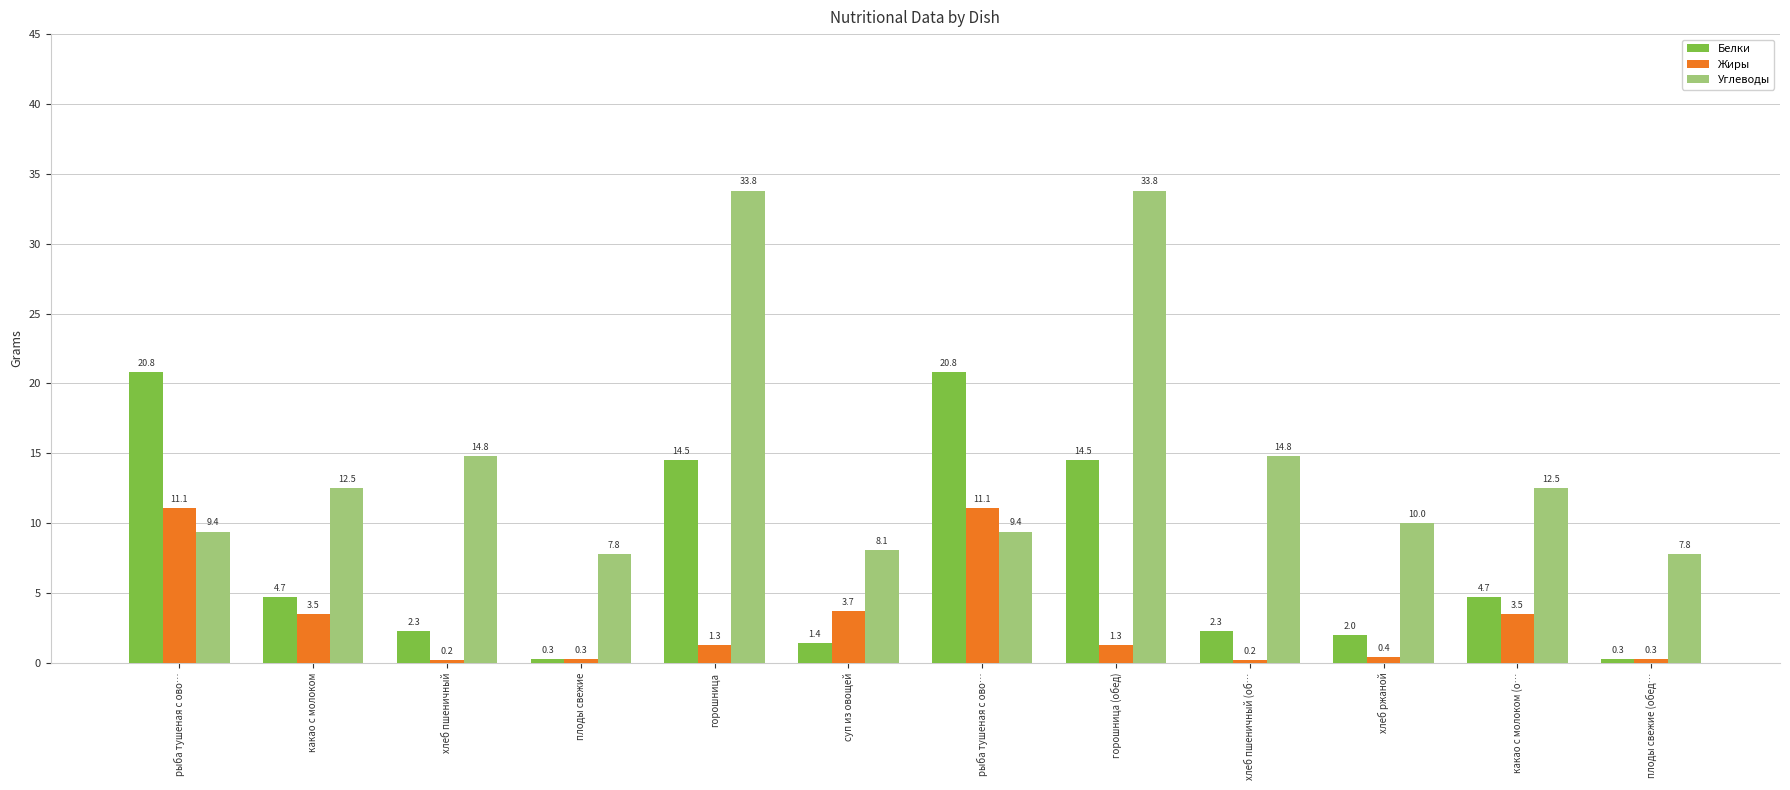

What is the sum of all Жиры values?

36.9